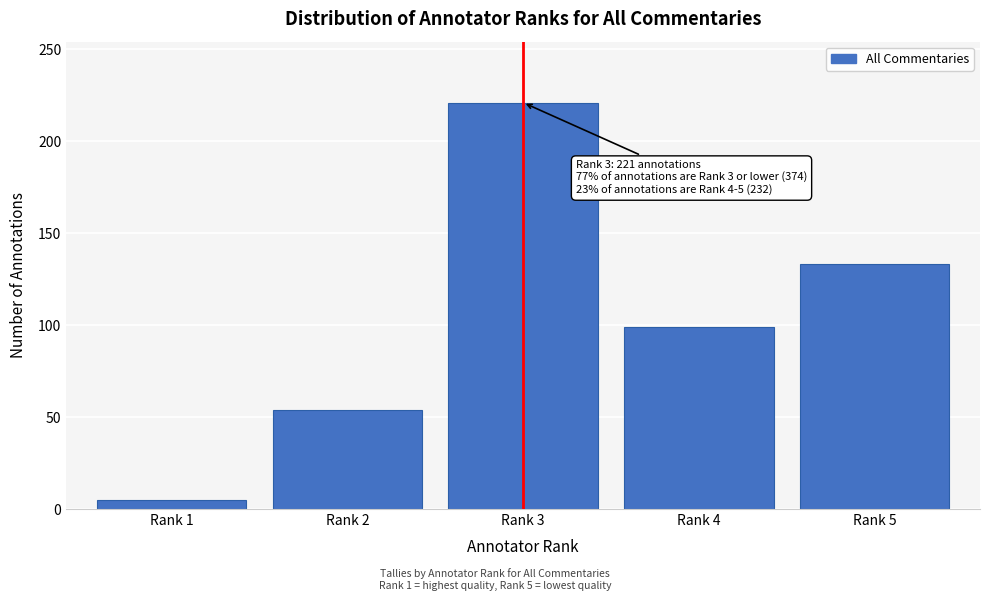

Reading left to right, list all the values displayed in this chart.

5	54	221	99	133